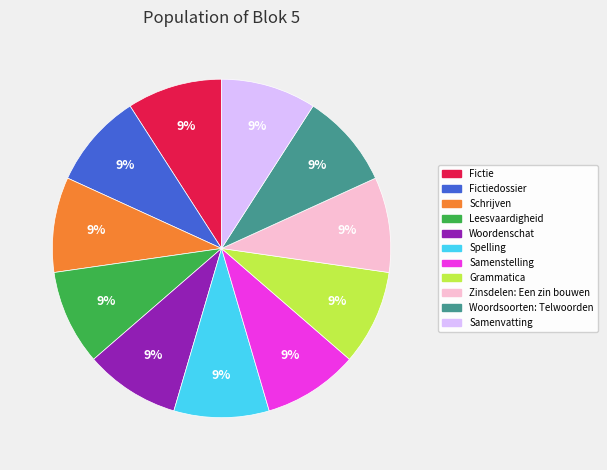

To the nearest percent, what is the average slice percentage?

9%